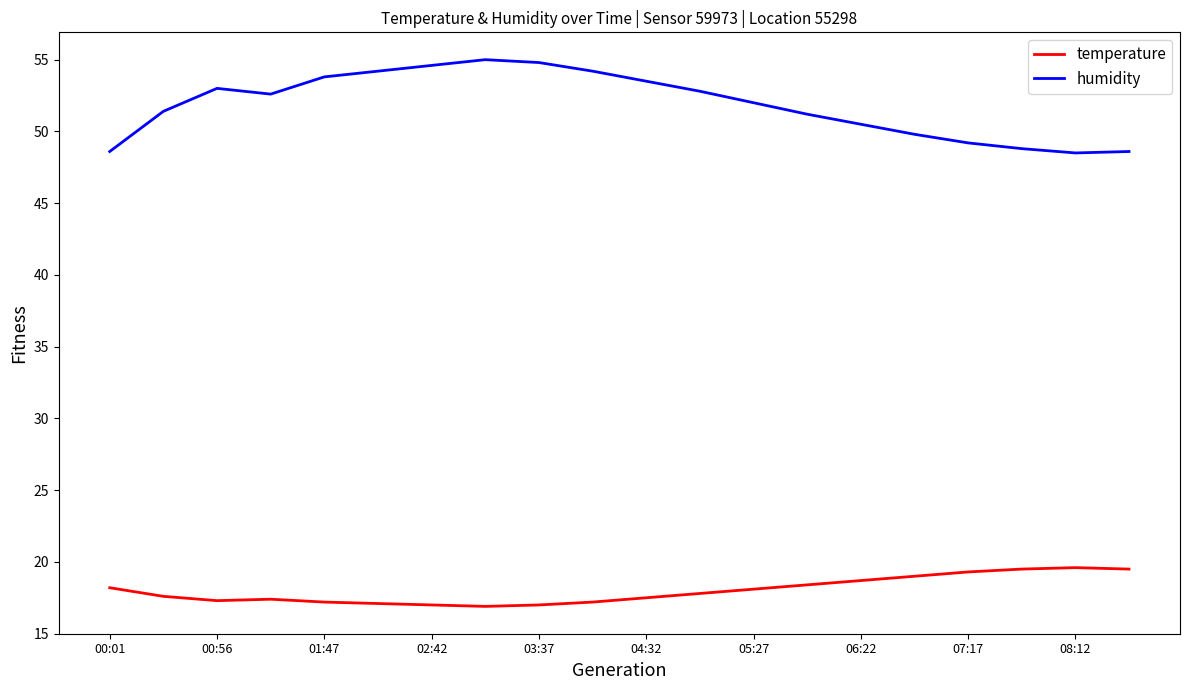

What are all the series names shown in the legend?

temperature, humidity